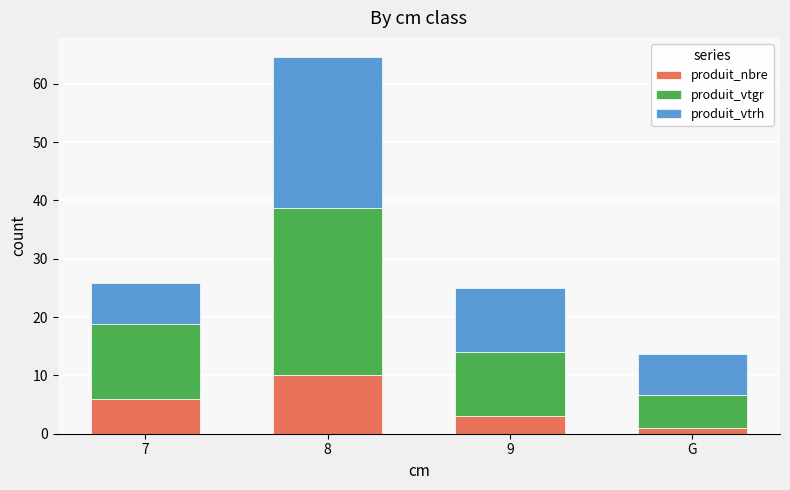

At which label does produit_nbre reach its minimum?

G